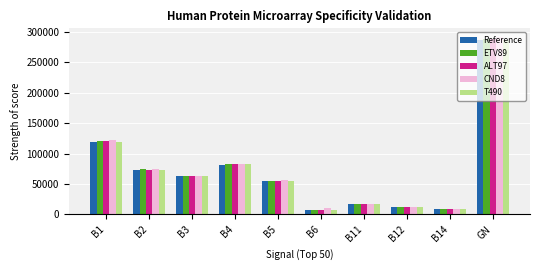

The CND8 series shows 81638 at B5. True or false?

False